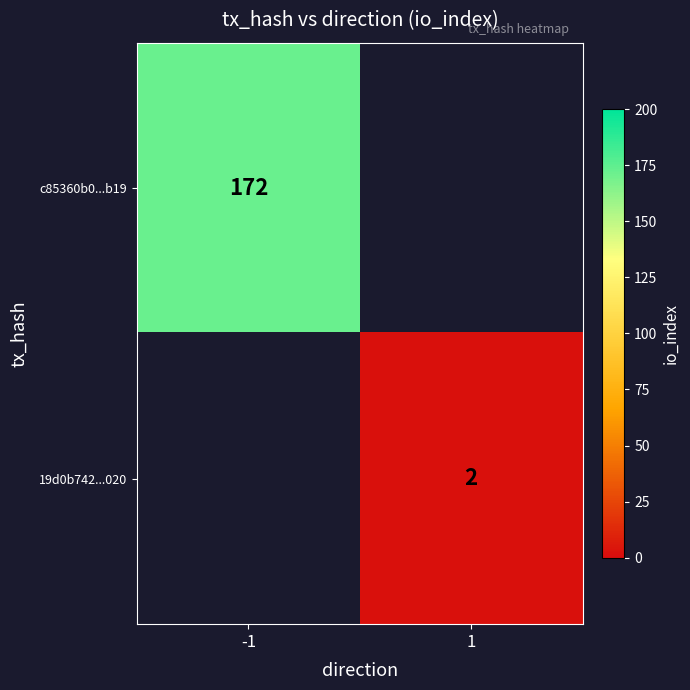

At how many categories does at least one series exceed 90?

1